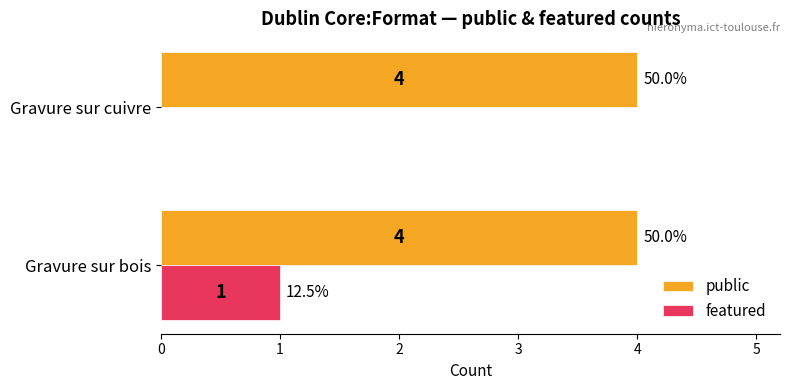

What is the sum of all public values?

8